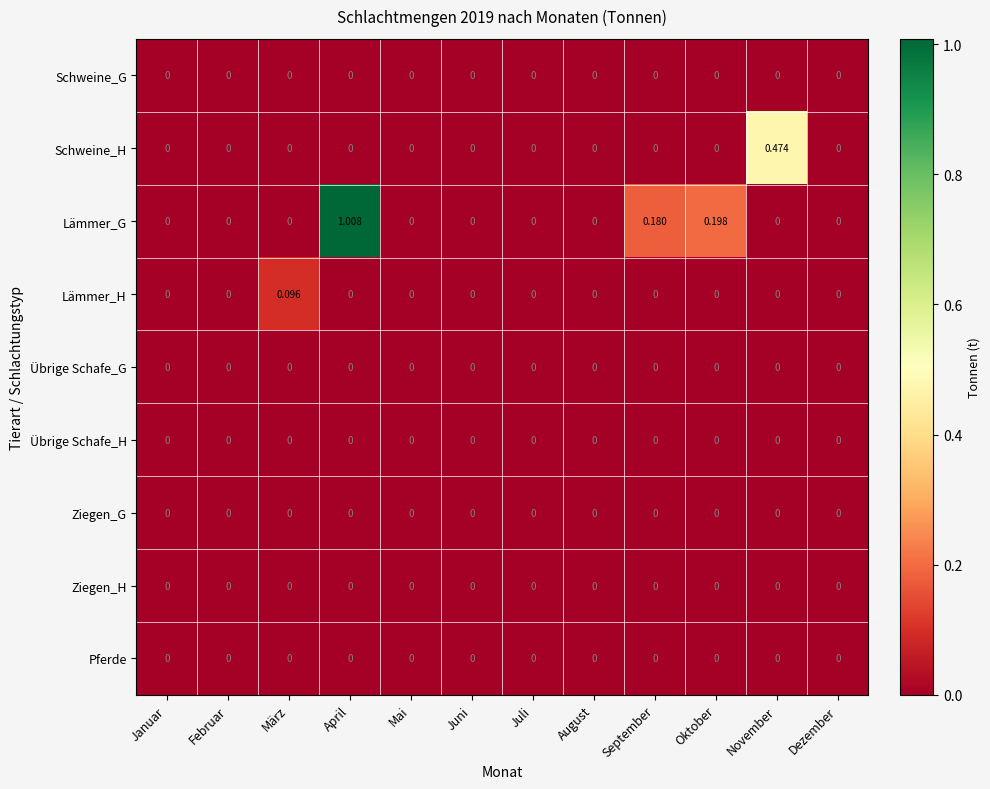

Which series has the largest total across all categories?

Lämmer_G